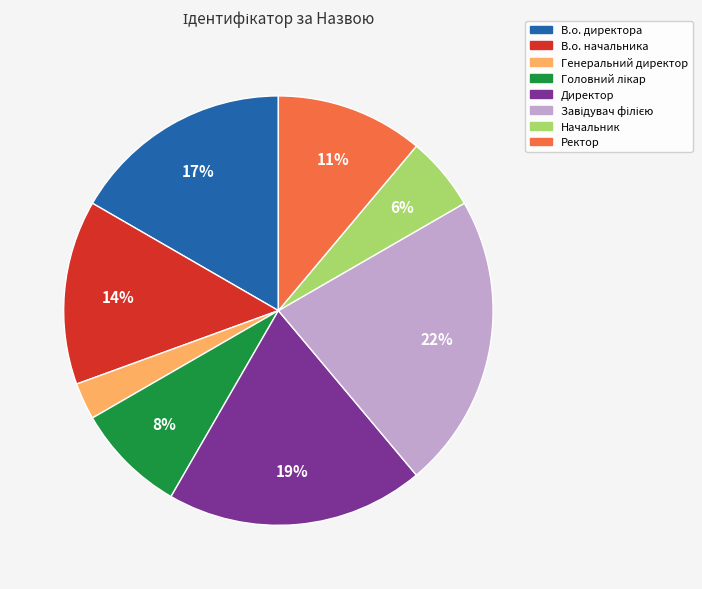

What is the smallest slice in the pie chart?

Генеральний директор